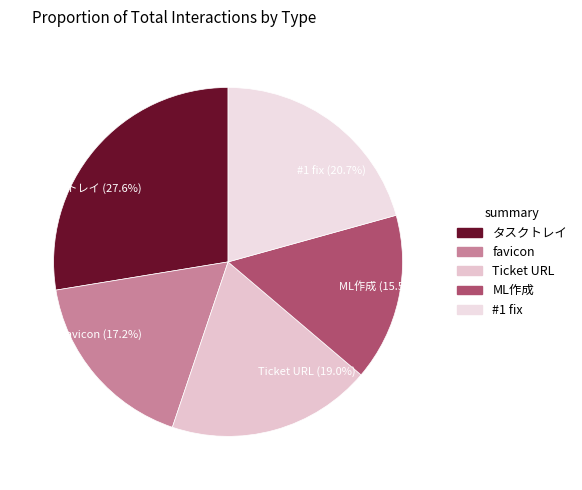

Is the sum of タスクトレイ (27.6%) and favicon (17.2%) greater than half?

No